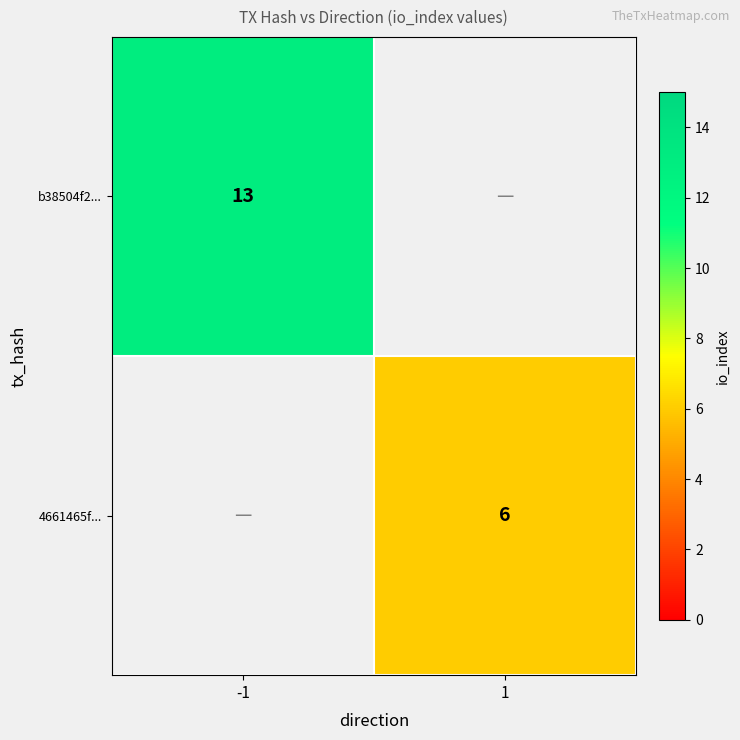

Is the value of b38504f2... at -1 greater than the value of 4661465f... at 1?

Yes